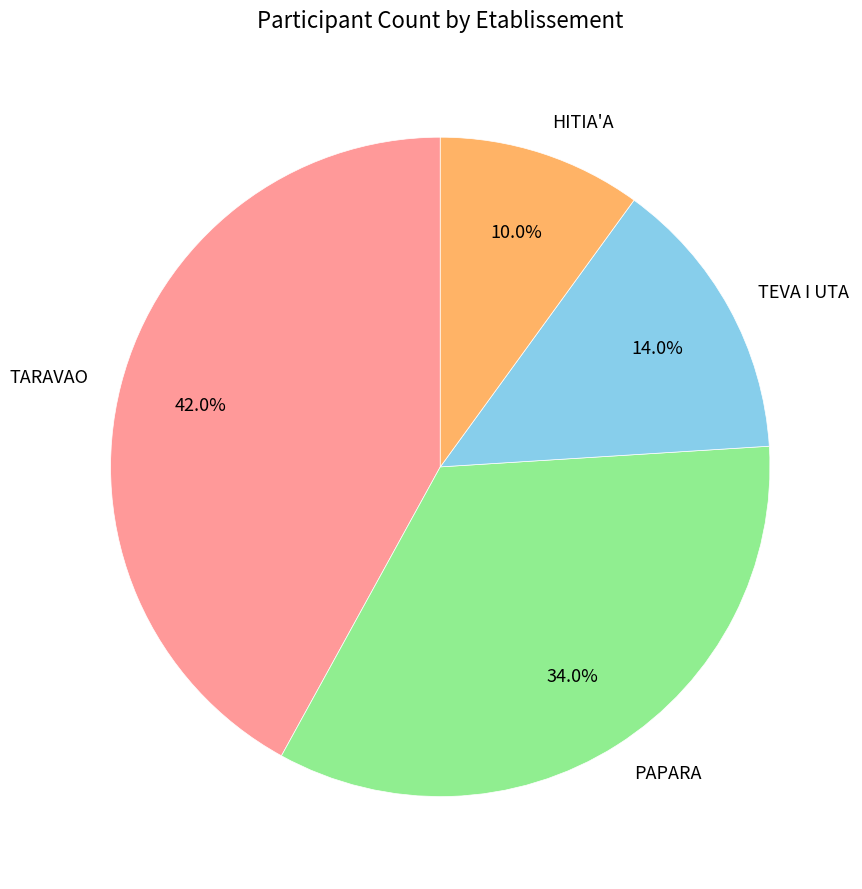

Which slice is the largest?

TARAVAO